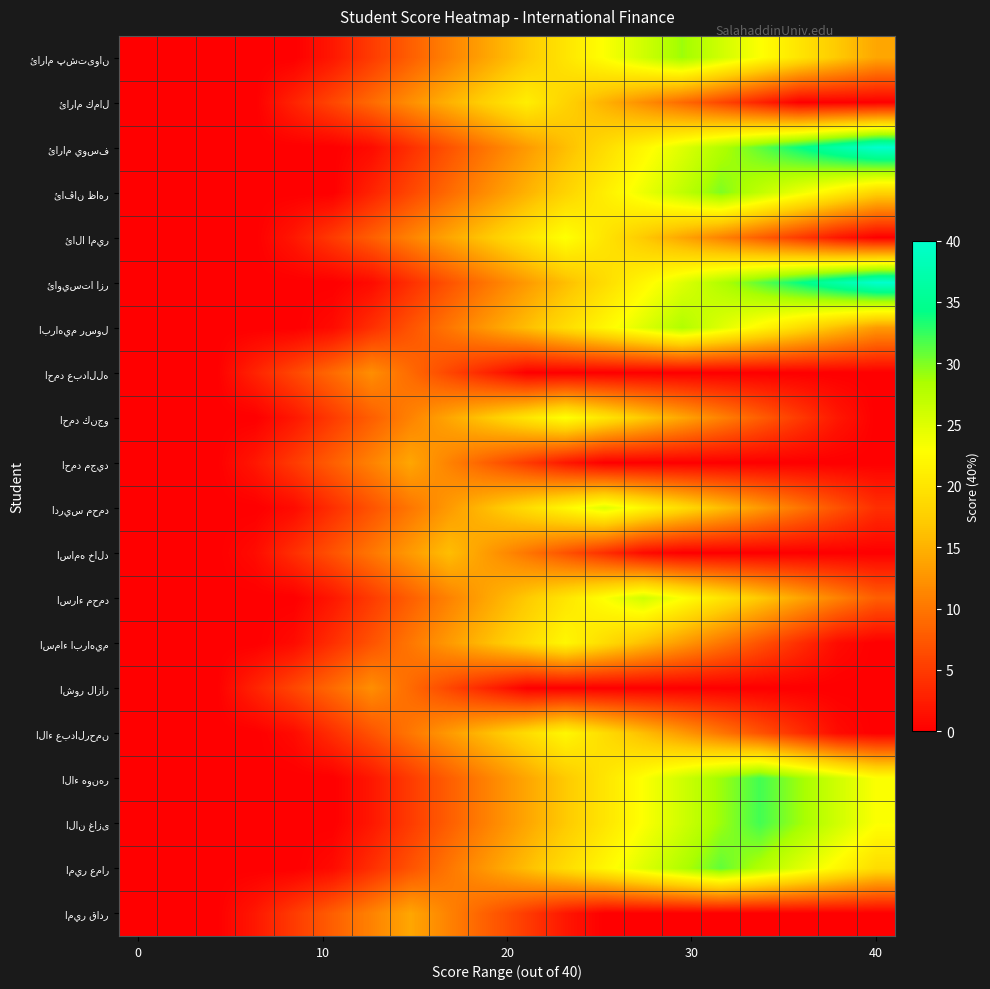

Count the number of categories in the chart.

20